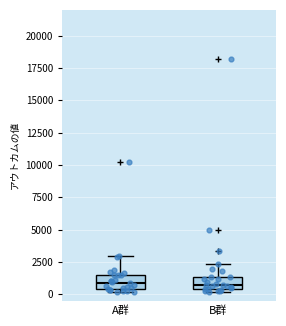

Reading left to right, read every box against the y-axis: the position of its median line, the range the box covers, and the ends of its whiskers. The values are not printed on the chart, so give them approximately, as read against the axis.

A群: median 1000, box 500 to 1500, whiskers 0 to 3000
B群: median 500 (just above the box's lower edge), box 500 to 1500, whiskers 0 to 2500